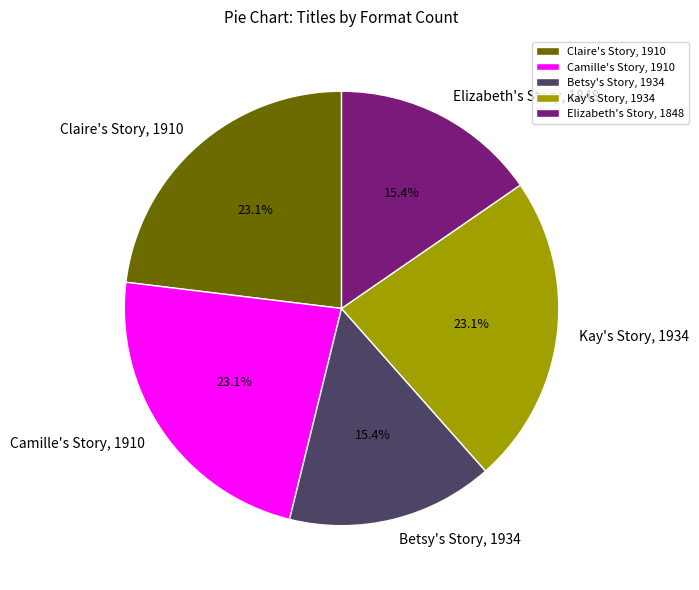

Between Claire's Story, 1910 and Elizabeth's Story, 1848, which is larger?

Claire's Story, 1910